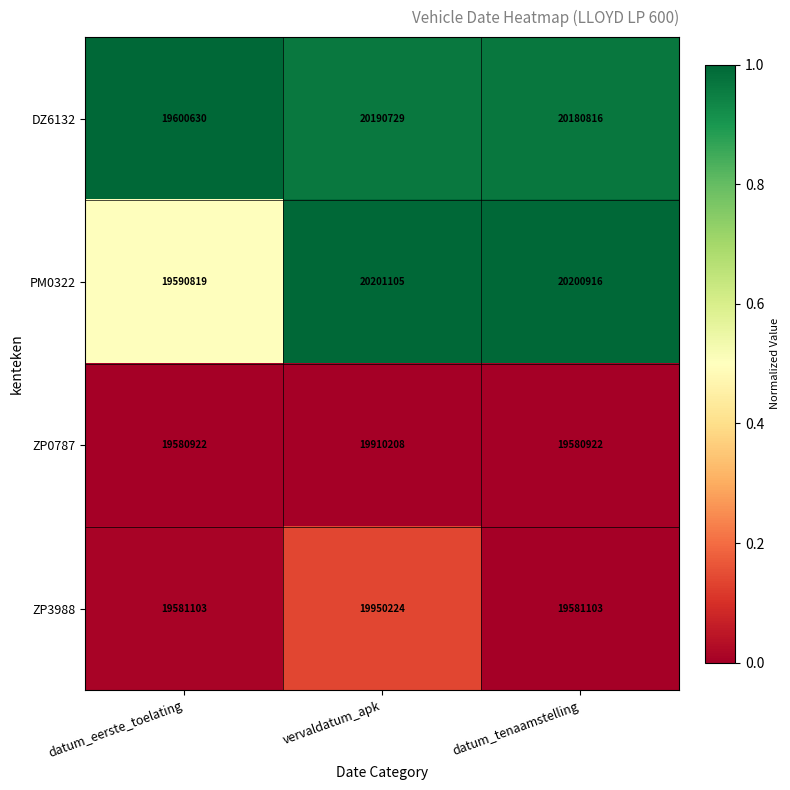

What is the maximum value shown in the chart?

20201105